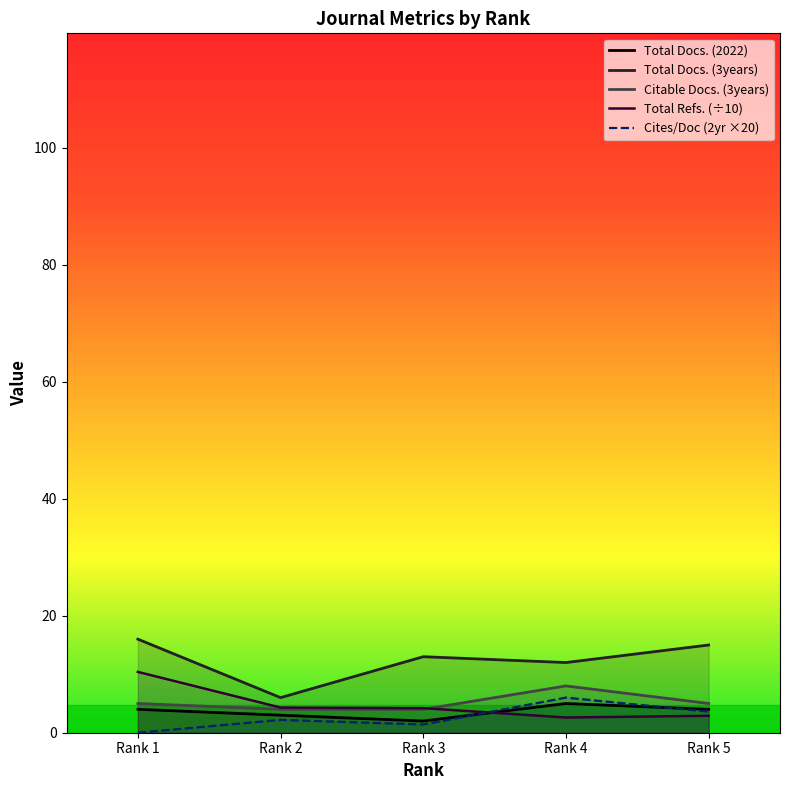

The value of Total Docs. (3years) at Rank 5 is 21.8. True or false?

False